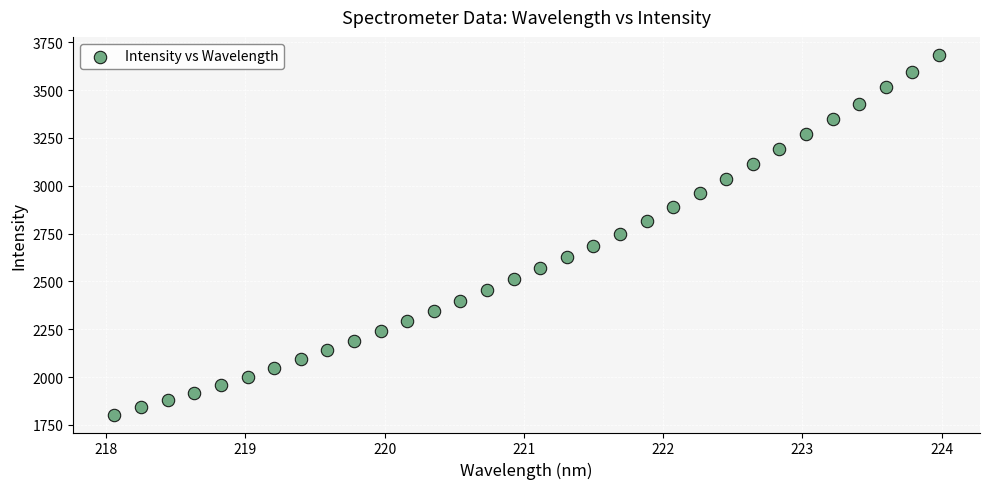

What is the range of Y values (max minus min)?

1880.5